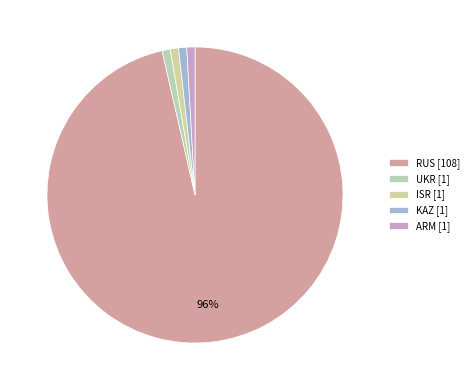

How many slices are in this pie chart?

5